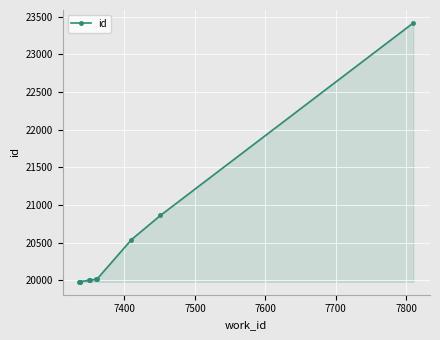

What position from the left is 7400?

2